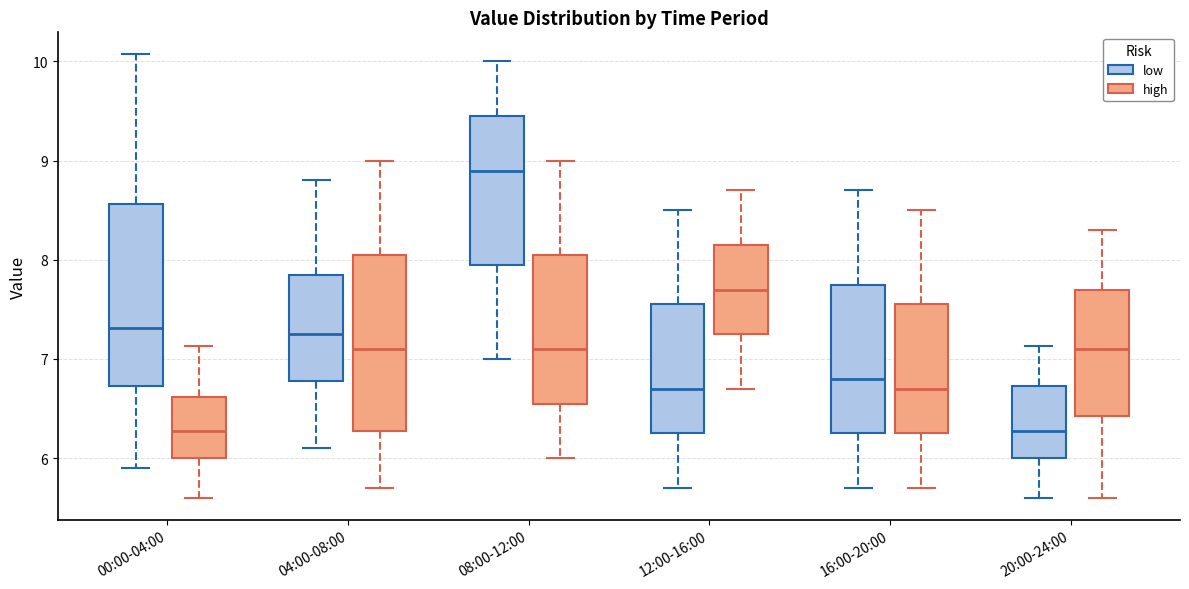

Reading left to right, read every box against the y-axis: the position of its median line, the range the box covers, and the ends of its whiskers. The values are not printed on the chart, so give them approximately, as read against the axis.

00:00-04:00 (low): median 7.3, box 6.7 to 8.6, whiskers 5.9 to 10.1
00:00-04:00 (high): median 6.3, box 6.0 to 6.6, whiskers 5.6 to 7.1
04:00-08:00 (low): median 7.3, box 6.8 to 7.9, whiskers 6.1 to 8.8
04:00-08:00 (high): median 7.1, box 6.3 to 8.1, whiskers 5.7 to 9.0
08:00-12:00 (low): median 8.9, box 8.0 to 9.5, whiskers 7.0 to 10.0
08:00-12:00 (high): median 7.1, box 6.6 to 8.1, whiskers 6.0 to 9.0
12:00-16:00 (low): median 6.7, box 6.3 to 7.6, whiskers 5.7 to 8.5
12:00-16:00 (high): median 7.7, box 7.3 to 8.2, whiskers 6.7 to 8.7
16:00-20:00 (low): median 6.8, box 6.3 to 7.8, whiskers 5.7 to 8.7
16:00-20:00 (high): median 6.7, box 6.3 to 7.6, whiskers 5.7 to 8.5
20:00-24:00 (low): median 6.3, box 6.0 to 6.7, whiskers 5.6 to 7.1
20:00-24:00 (high): median 7.1, box 6.4 to 7.7, whiskers 5.6 to 8.3